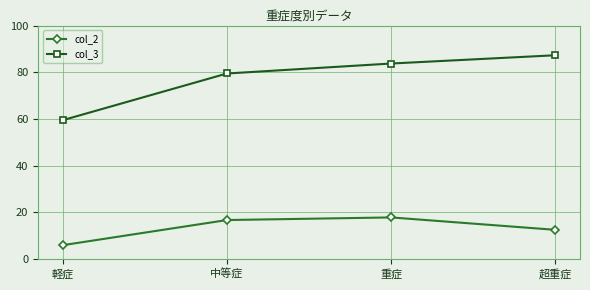

What is the minimum value for col_3?

59.5